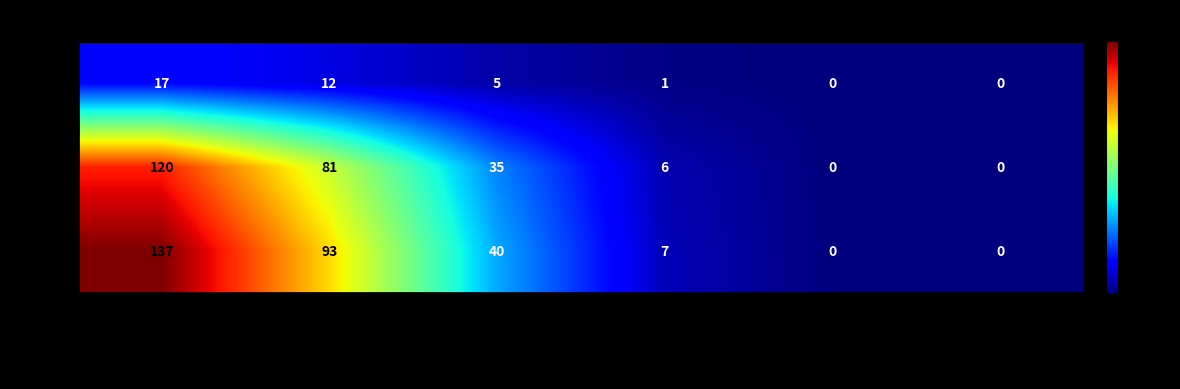

Where is 2023 nearest to the value 60?

Días laborables